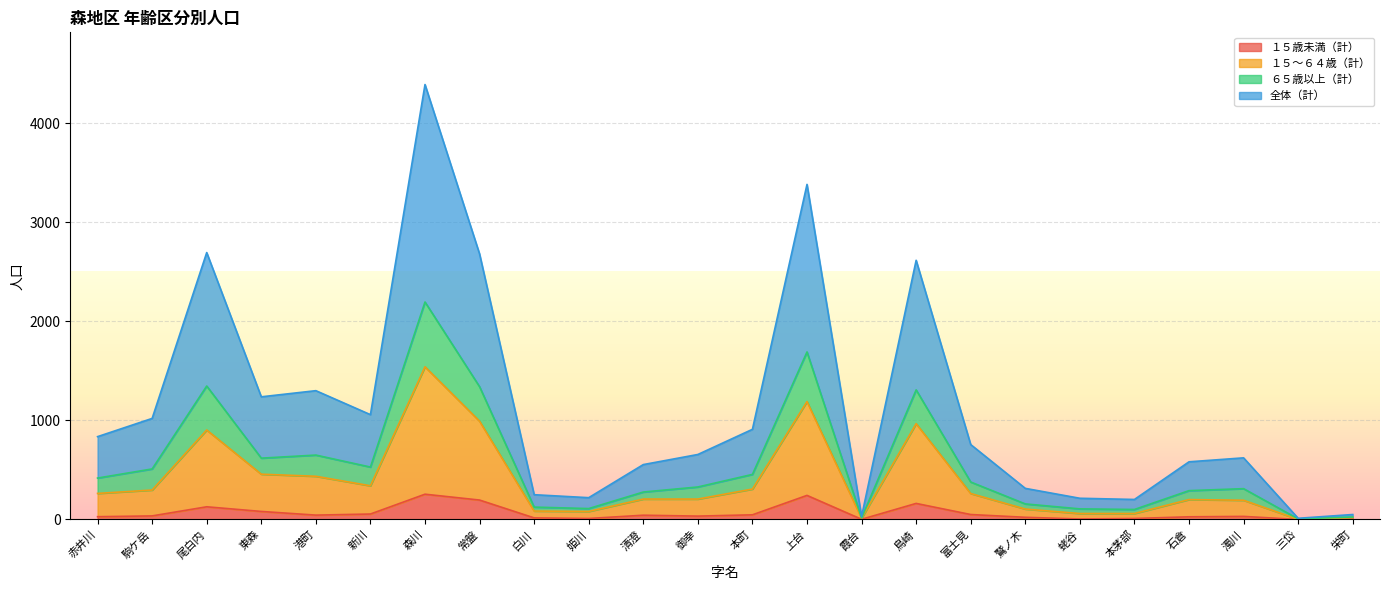

What is the maximum value shown in the chart?

4390